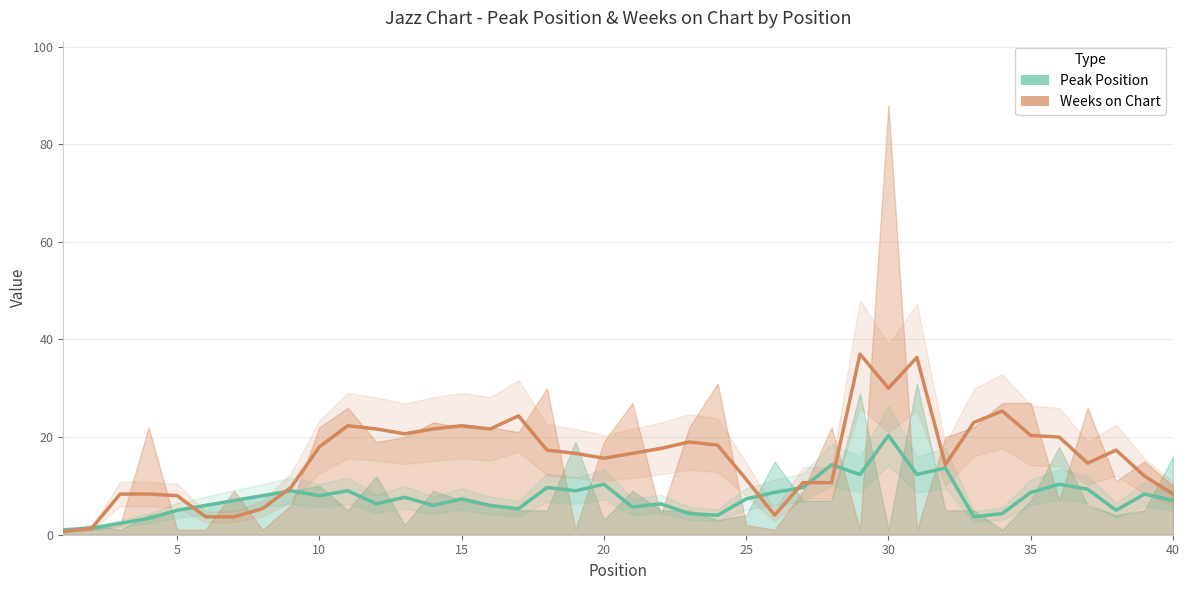

At which category is the sum across all series the highest?

30